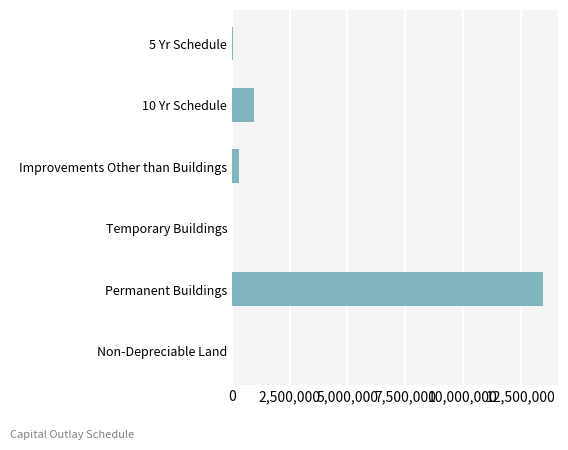

At which label is the value closest to 6725059?

10 Yr Schedule